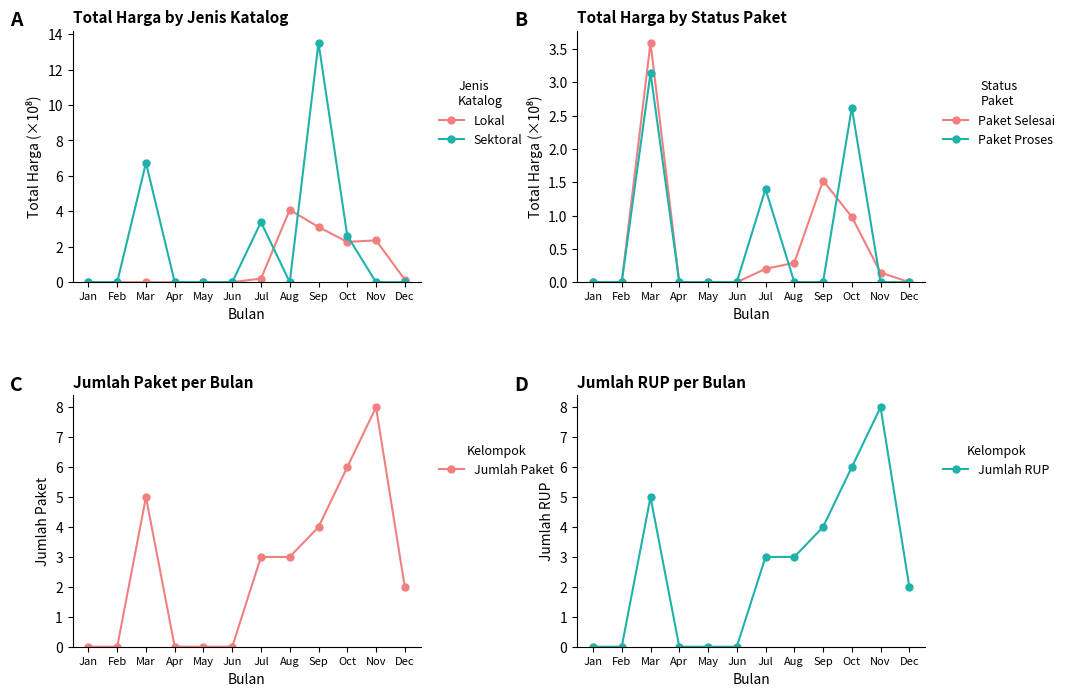

At which category is the sum across all series the highest?

Sep